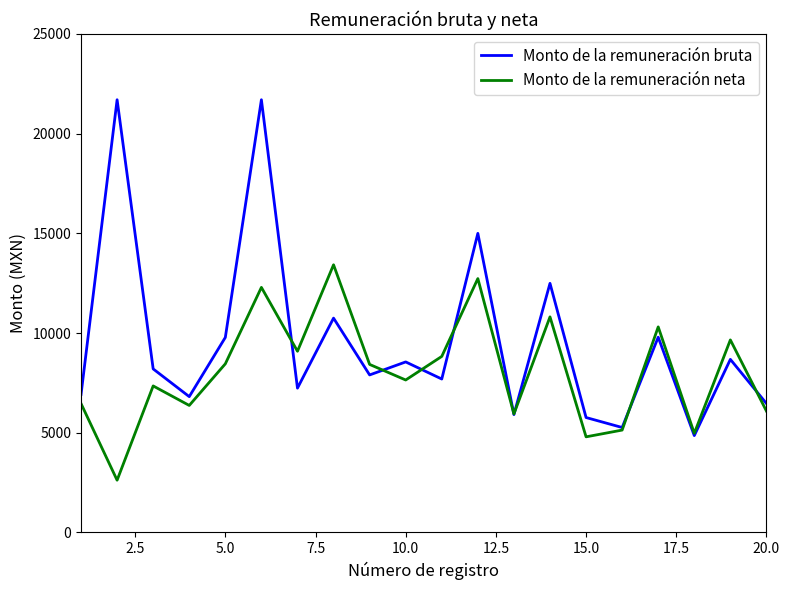

True or false: Monto de la remuneración neta and Monto de la remuneración bruta cross at least once.

True